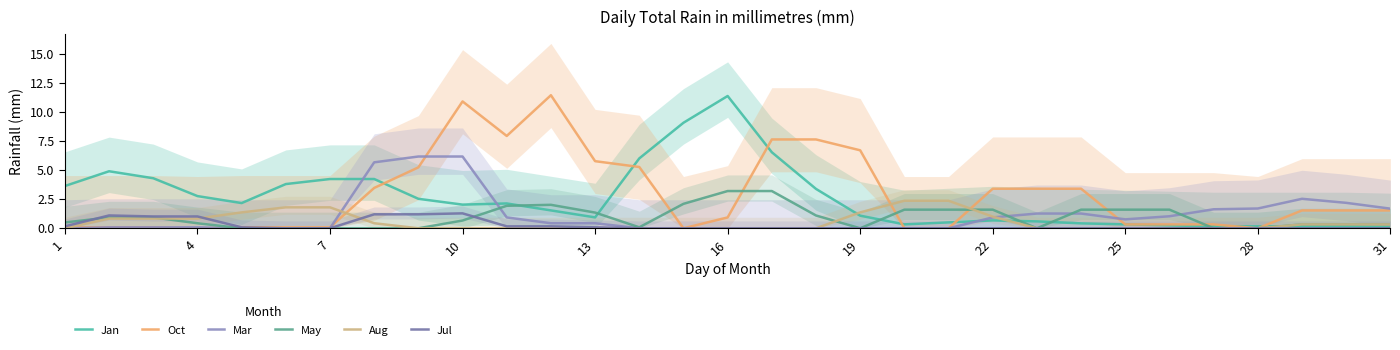

How many times do Oct and Mar cross each other?

4